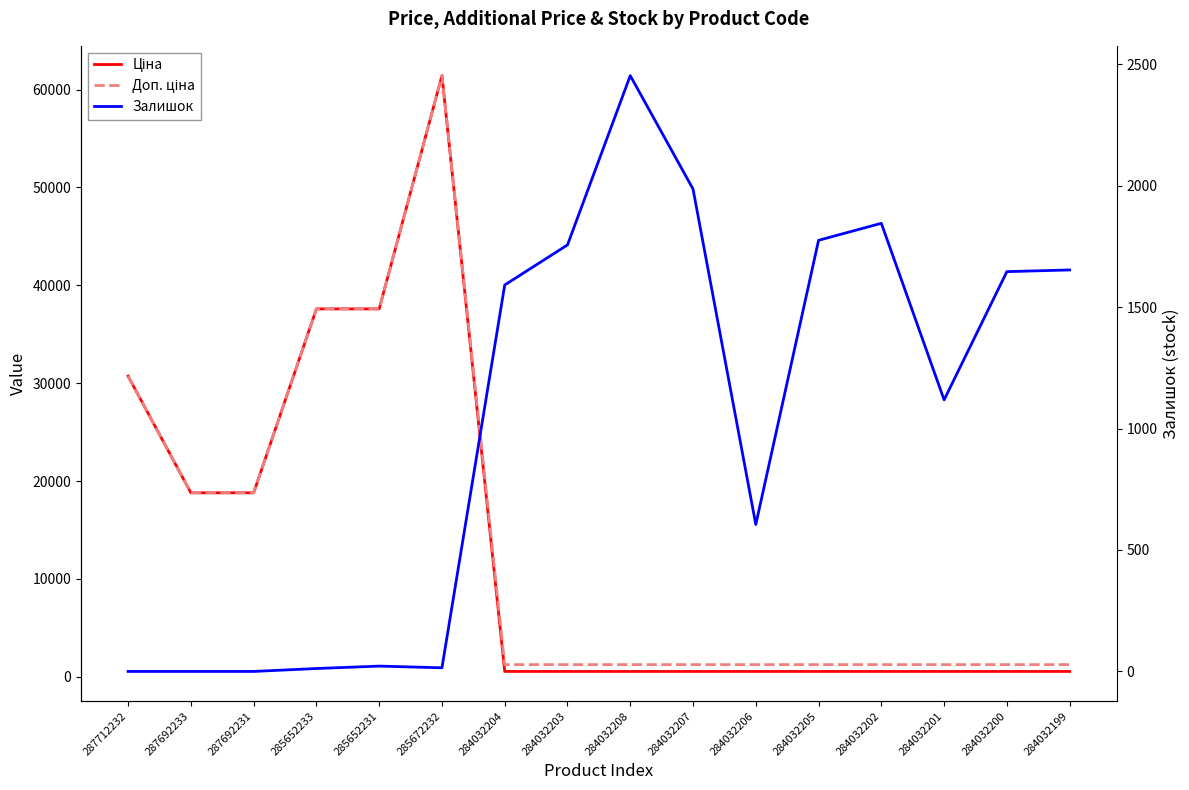

Is the value of Доп. ціна at 284032199 greater than the value of Залишок at 284032206?

Yes